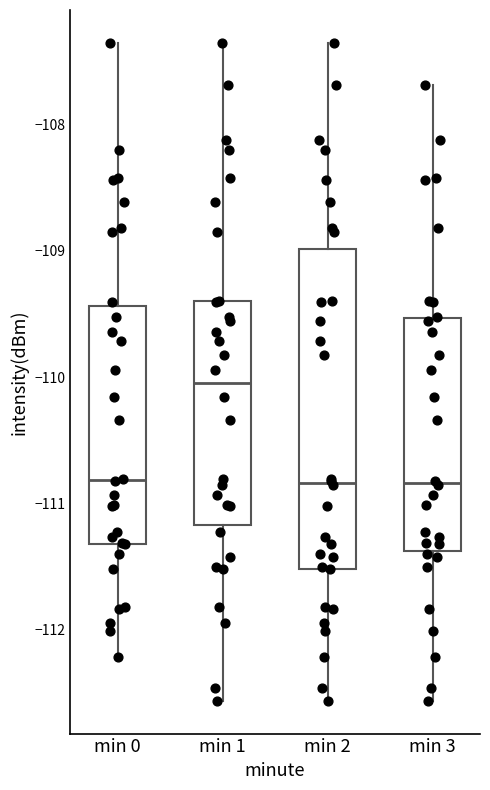

Where is the upper edge of the box for min 3 on the y-axis? The values are not printed on the chart, so give them approximately, as read against the axis.

-109.5